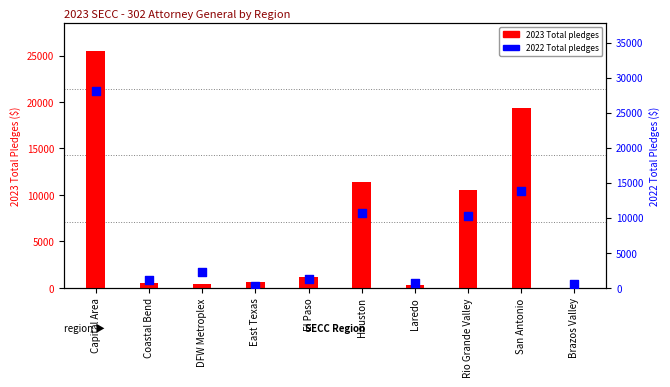

Is the value of 2022 Total pledges at San Antonio greater than the value of 2023 Total pledges at Brazos Valley?

Yes